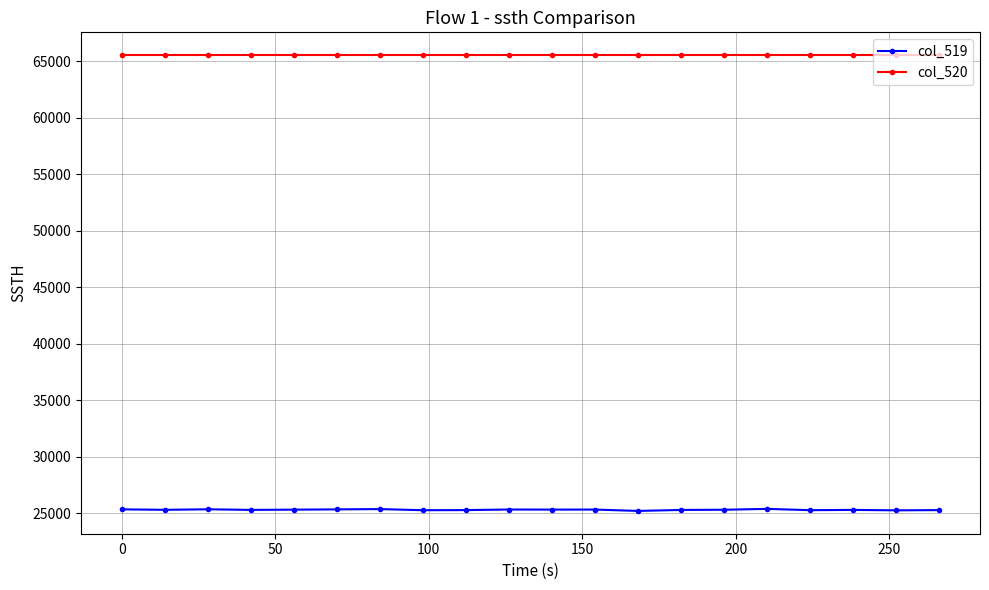

What is the minimum value for col_519?

25220